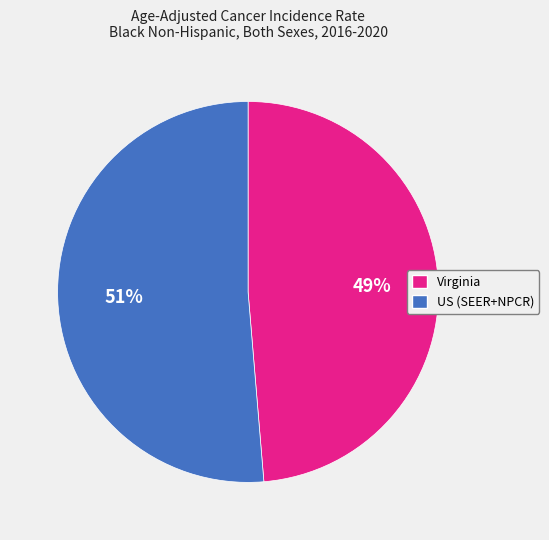

To the nearest percent, what is the combined percentage of US (SEER+NPCR) and Virginia?

100%